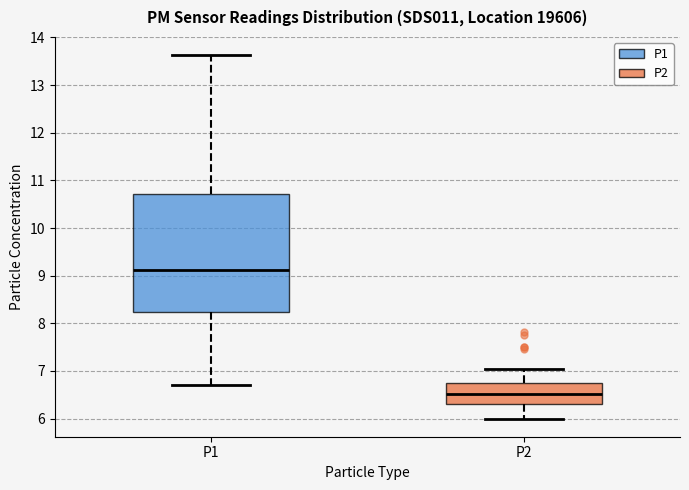

Reading left to right, read every box against the y-axis: the position of its median line, the range the box covers, and the ends of its whiskers. The values are not printed on the chart, so give them approximately, as read against the axis.

P1: median 9.1, box 8.2 to 10.7, whiskers 6.7 to 13.6
P2: median 6.5, box 6.3 to 6.7, whiskers 6.0 to 7.0